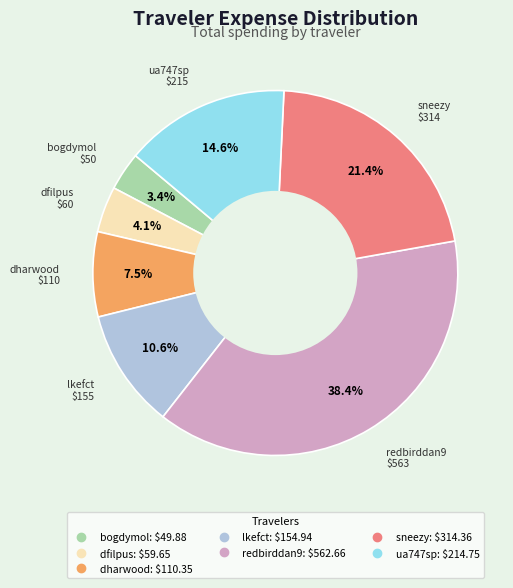

Count the number of slices in the pie.

7